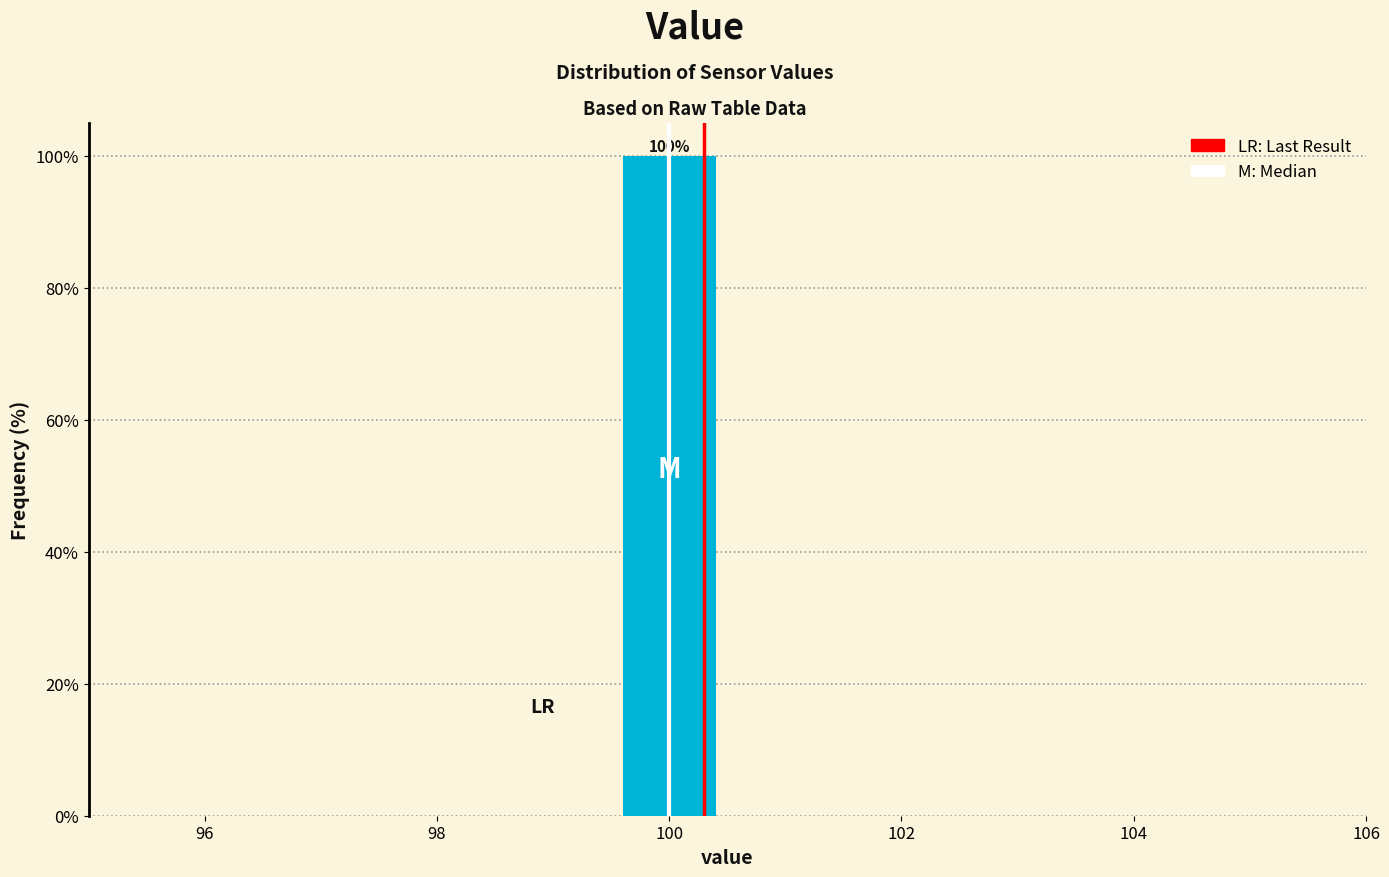

Over which range of the x-axis is the bar tallest?

99.5 to 100.5